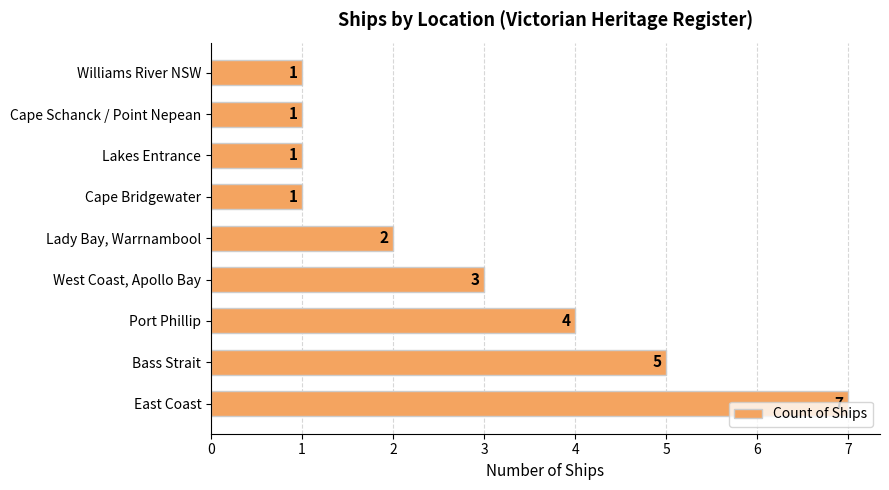

What is the difference between the maximum and minimum values?

6